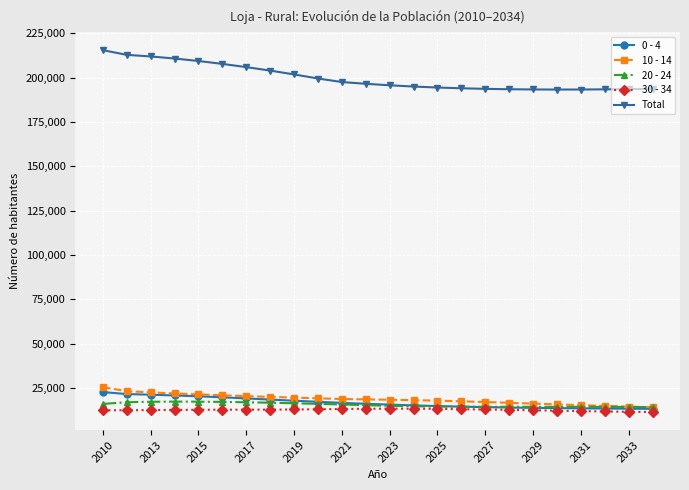

True or false: 20 - 24 and Total cross at least once.

False